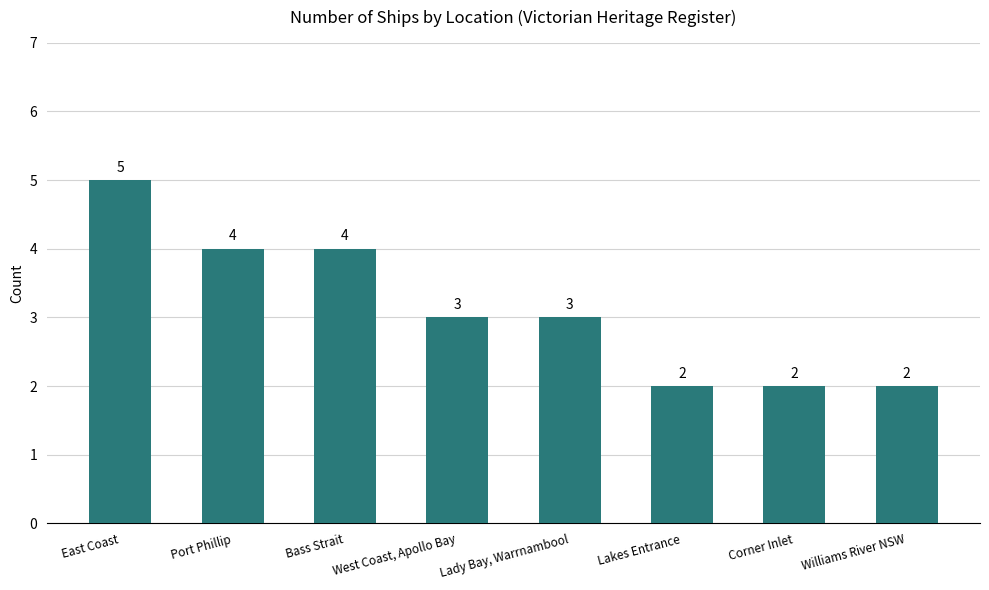

True or false: the data shows 2 at Williams River NSW.

True